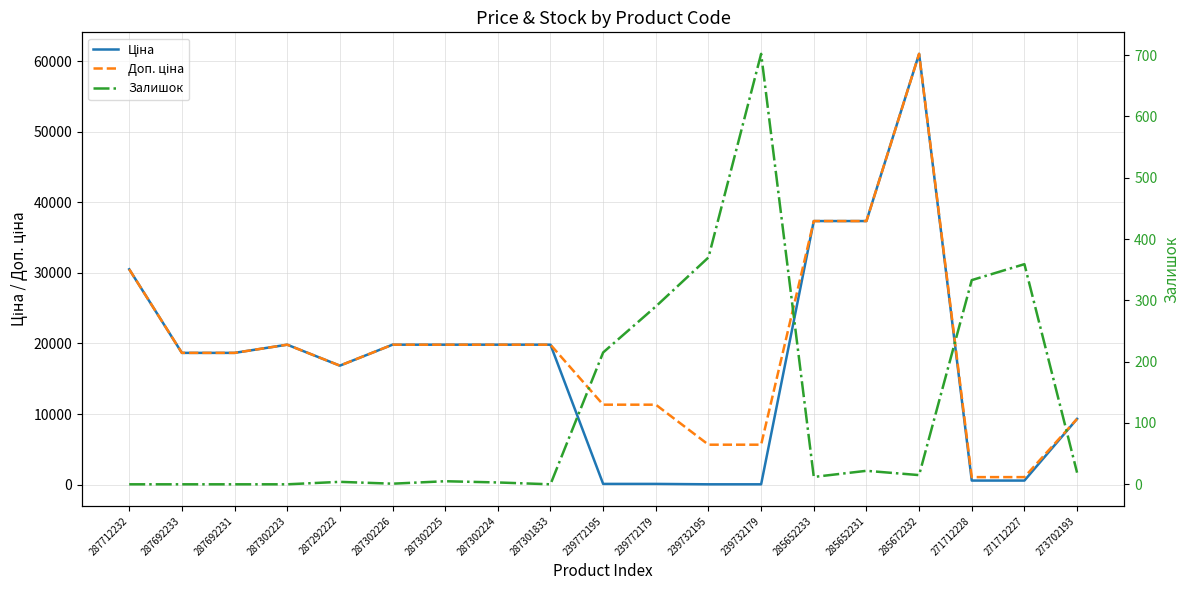

List the labels in order of Доп. ціна value, largest first.

285672232, 285652233, 285652231, 287712232, 287302223, 287302226, 287302225, 287302224, 287301833, 287692233, 287692231, 287292222, 239772195, 239772179, 273702193, 239732195, 239732179, 271712228, 271712227